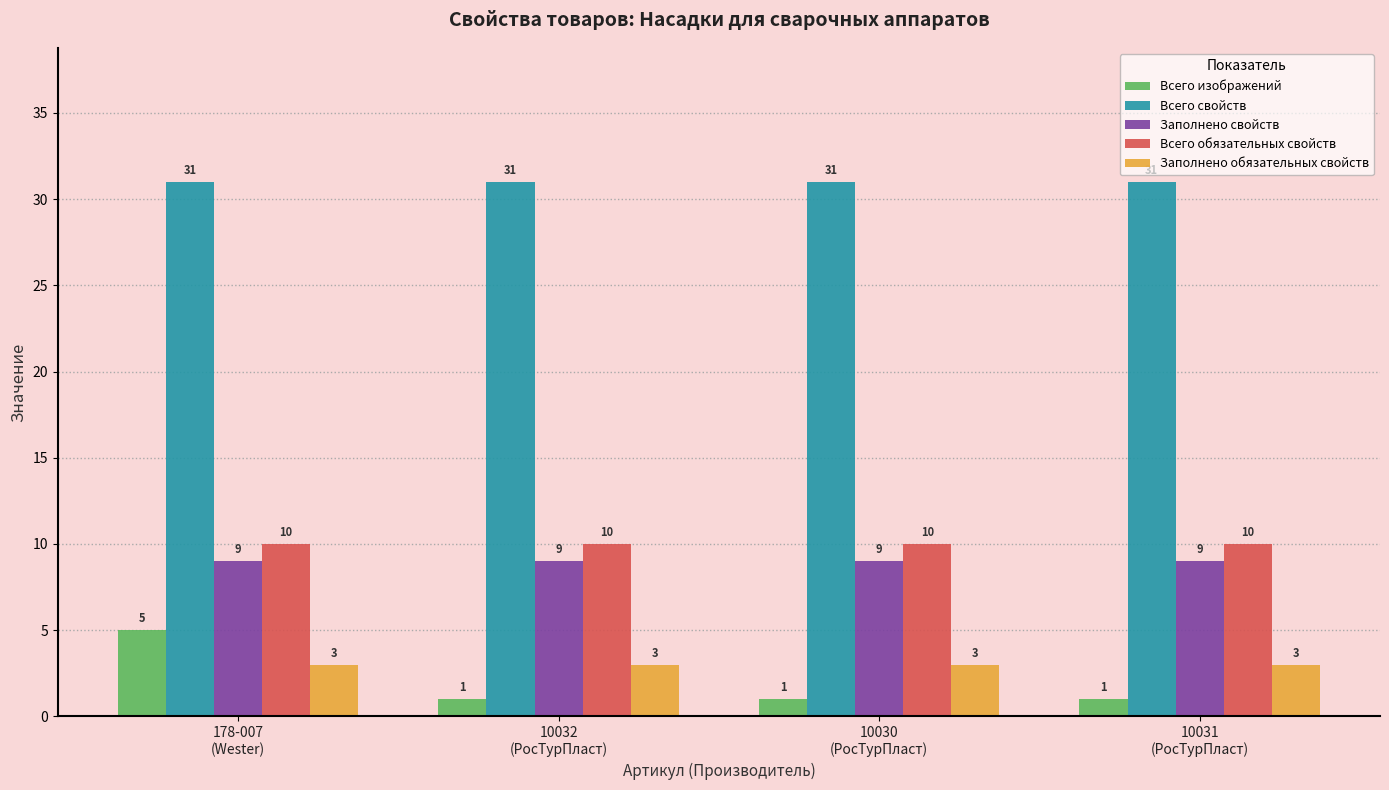

True or false: Заполнено обязательных свойств has a value of 1 at 10031
(РосТурПласт).

False